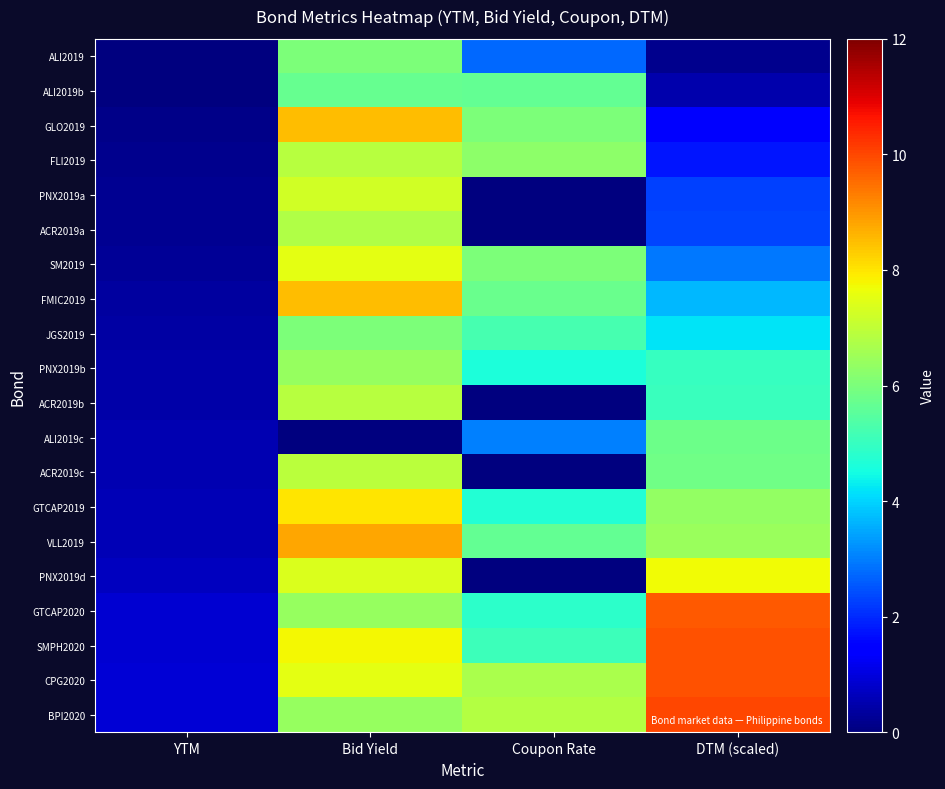

Count the number of categories in the chart.

4